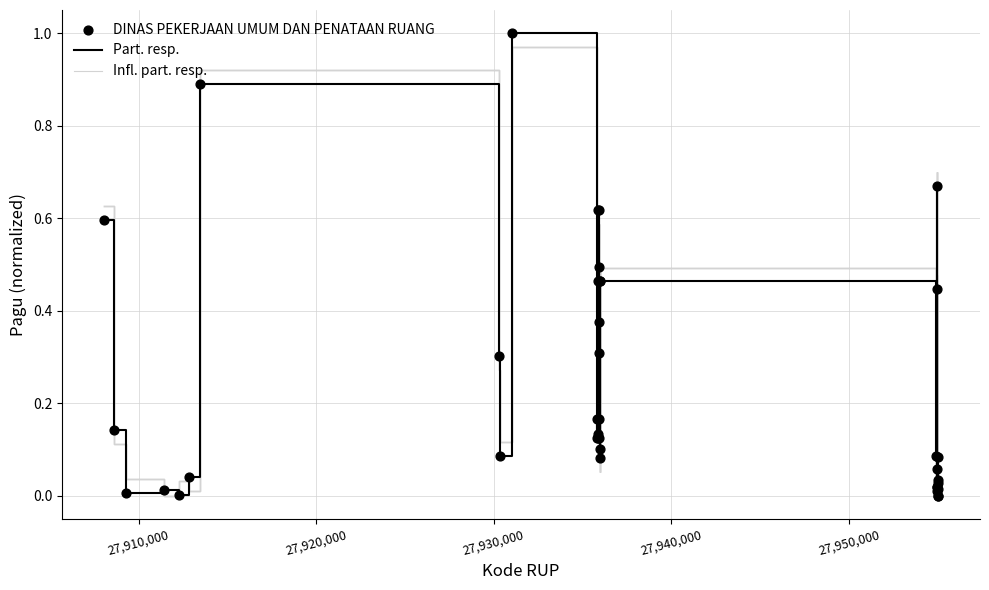

Does the chart have visible grid lines?

Yes